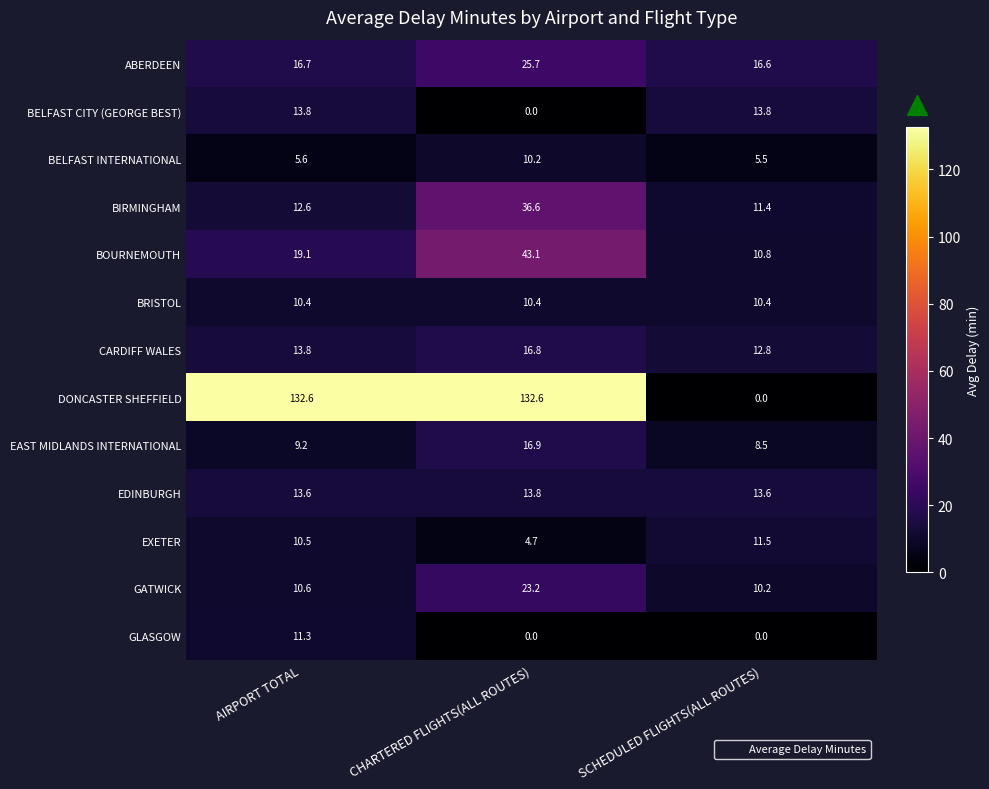

What is the total value across all series at CHARTERED FLIGHTS(ALL ROUTES)?

334.0